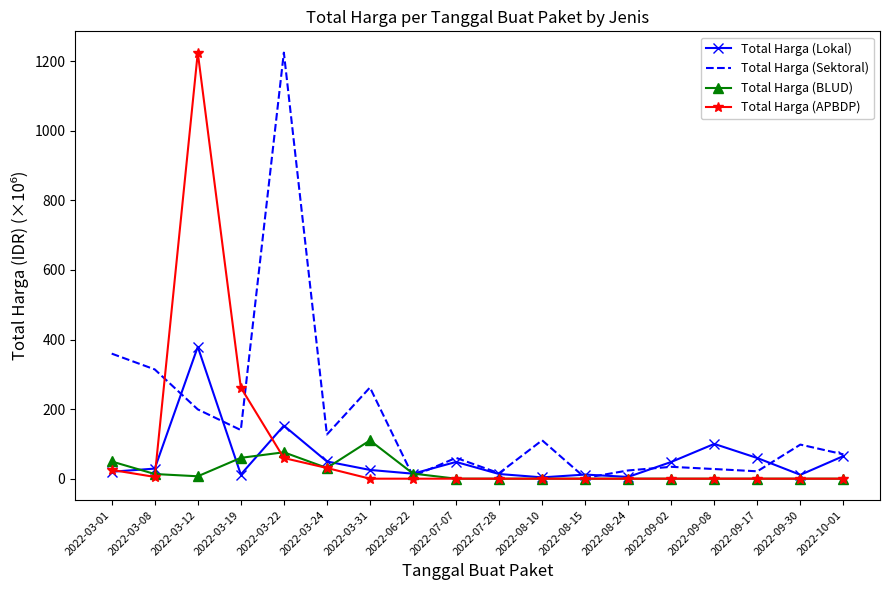

The Total Harga (Sektoral) series shows 59.9 at 2022-07-07. True or false?

True